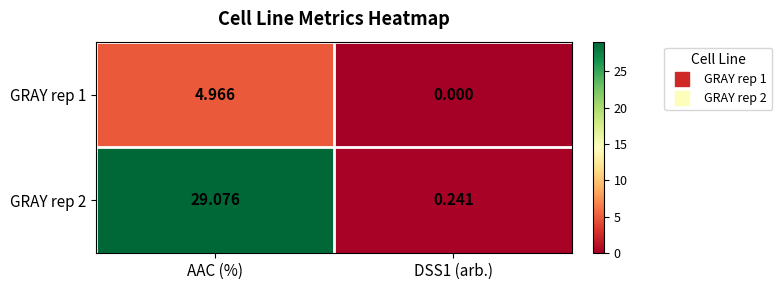

Where does the GRAY rep 1 series first go above 4?

AAC (%)